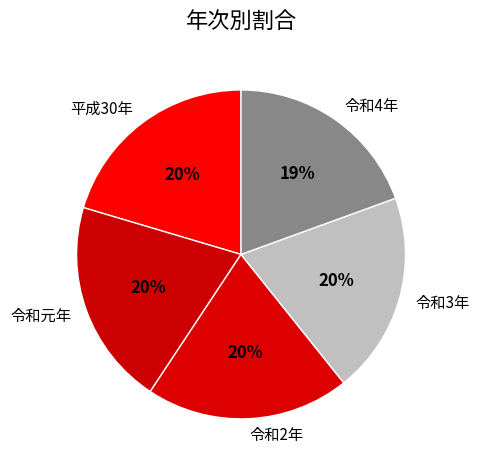

Count the number of slices in the pie.

5